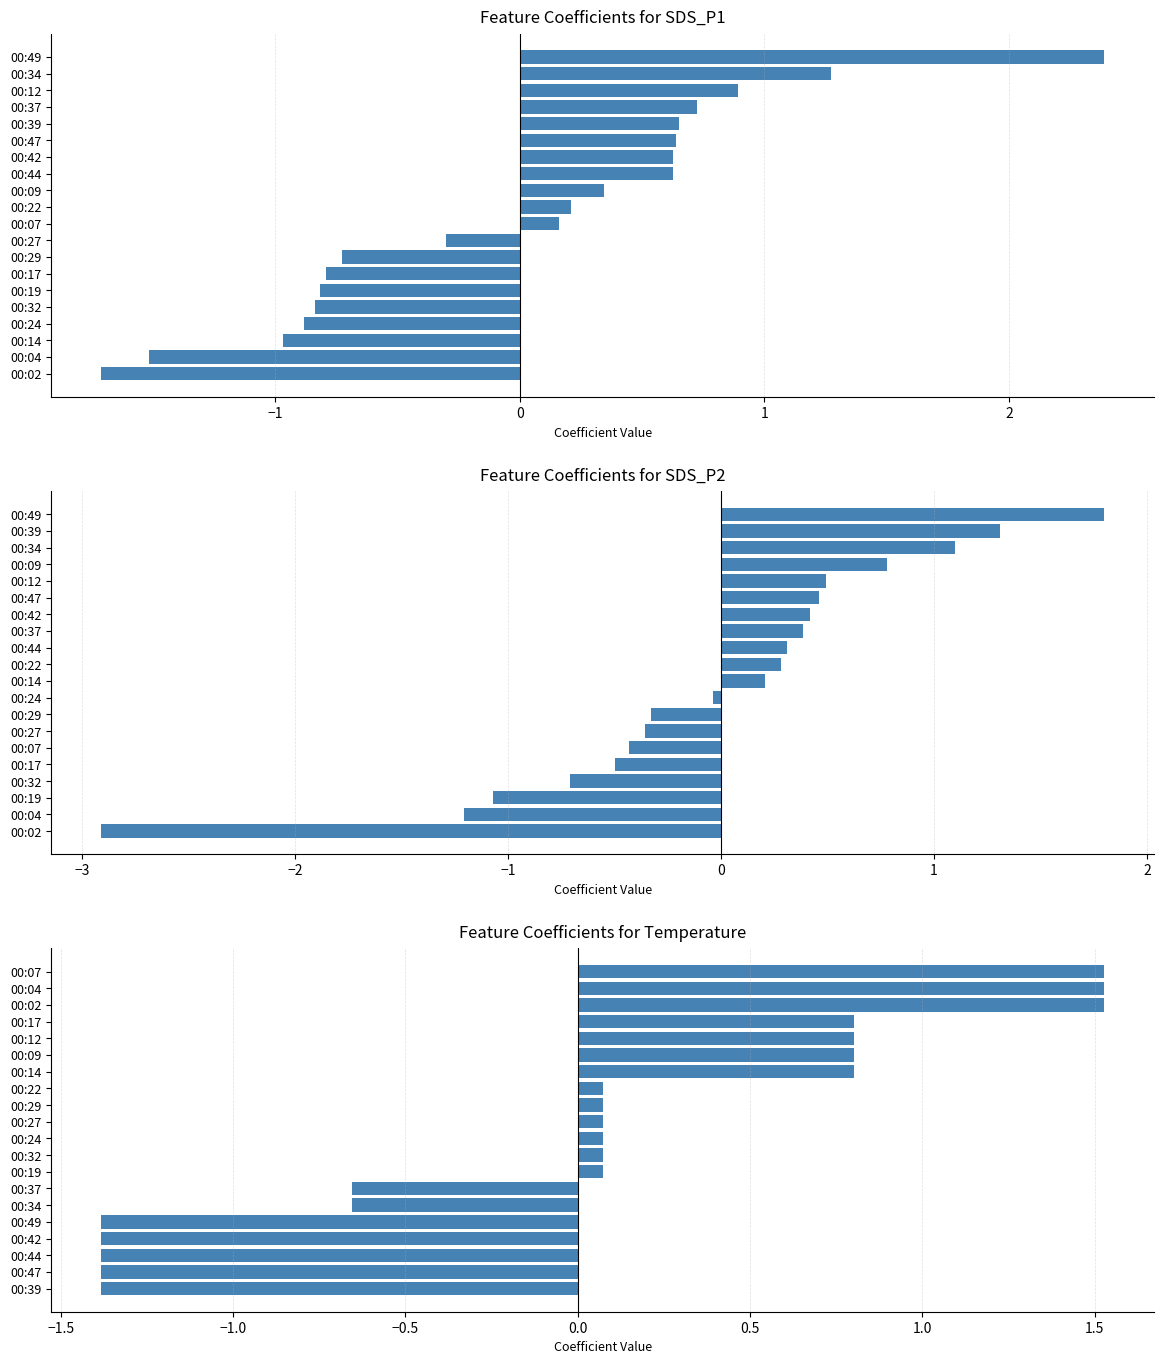

What value does the data have at 00:47?

-1.4